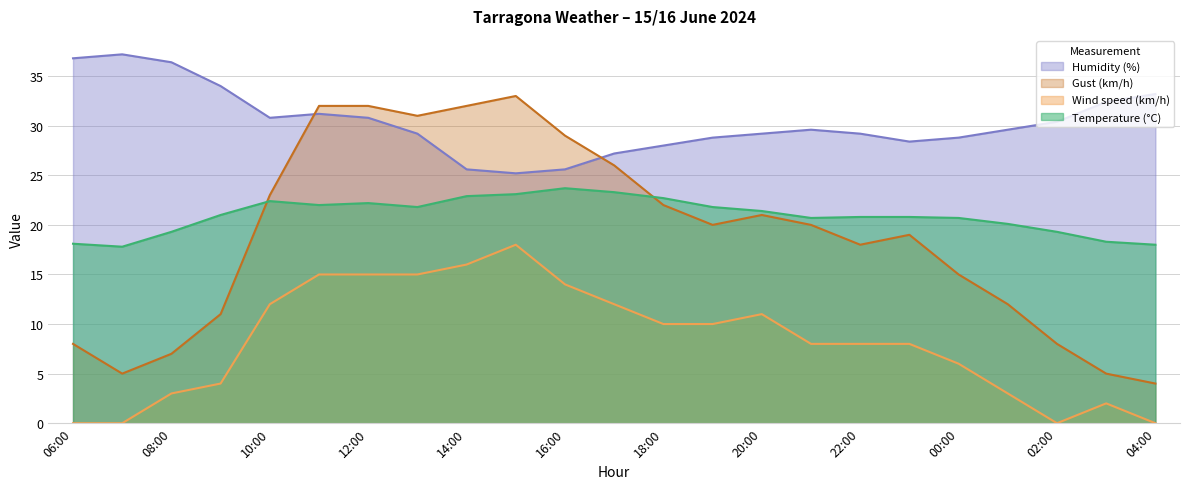

List the labels in order of Wind speed (km/h) value, largest first.

15:00, 14:00, 11:00, 12:00, 13:00, 16:00, 10:00, 17:00, 20:00, 18:00, 19:00, 21:00, 22:00, 23:00, 00:00, 09:00, 08:00, 01:00, 03:00, 06:00, 07:00, 02:00, 04:00